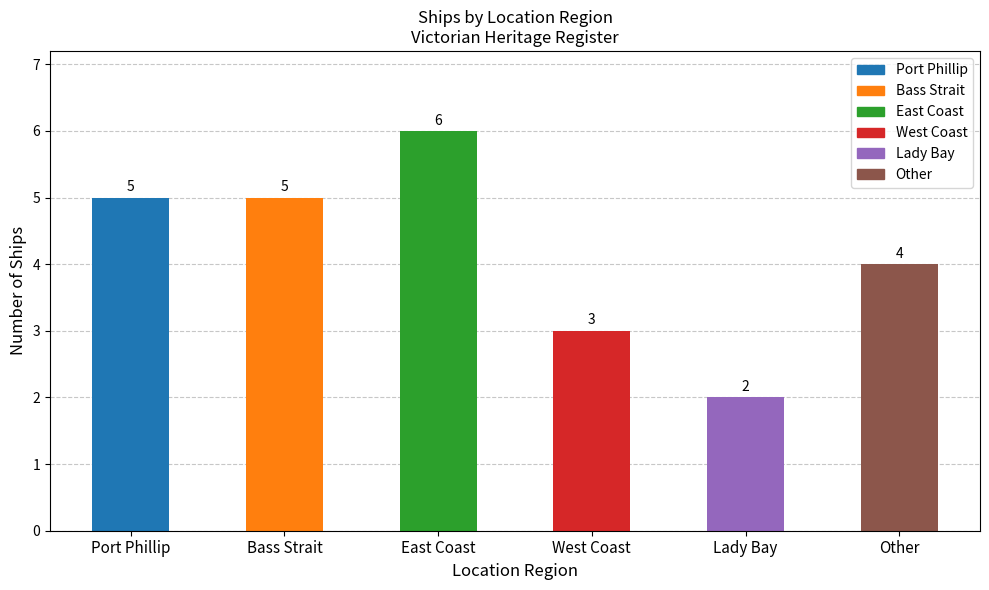

How many bars are there in total?

6